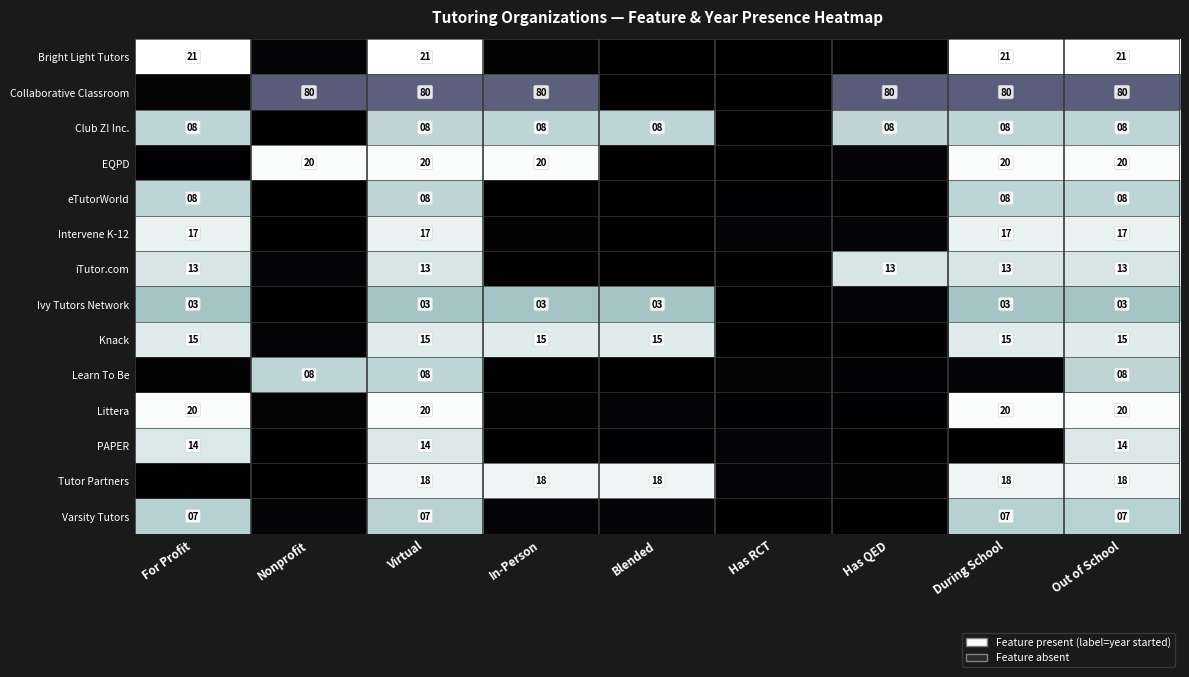

Which category has the lowest value in the iTutor.com series?

Blended